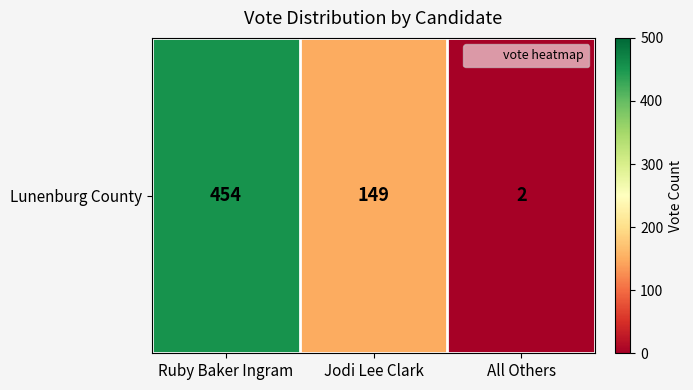

What is the difference between the maximum and minimum values?

452